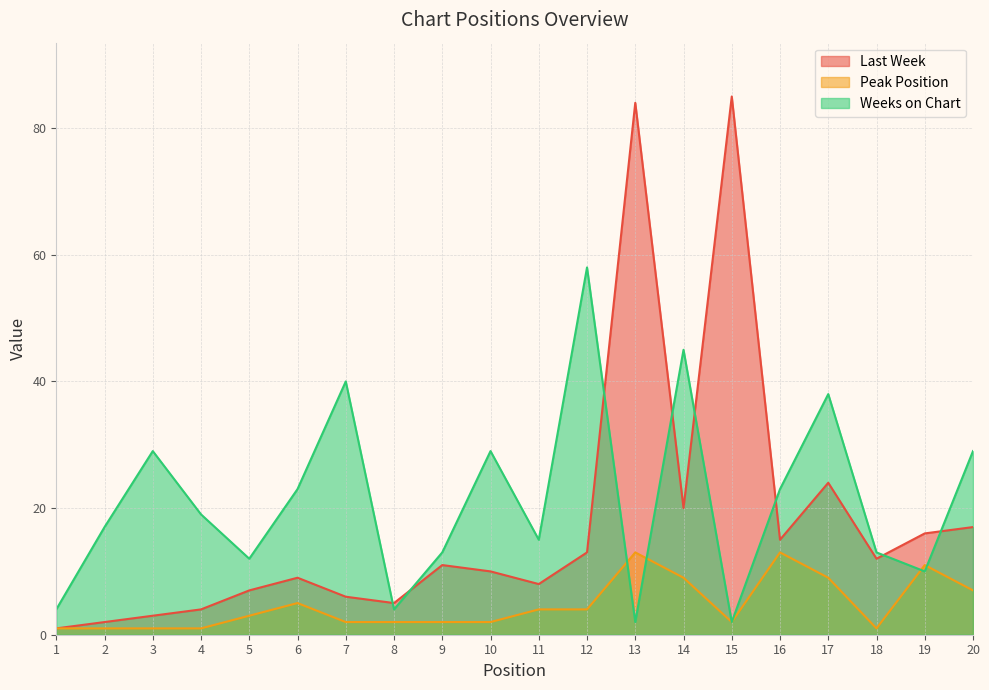

At which label does Weeks on Chart first exceed 19?

3